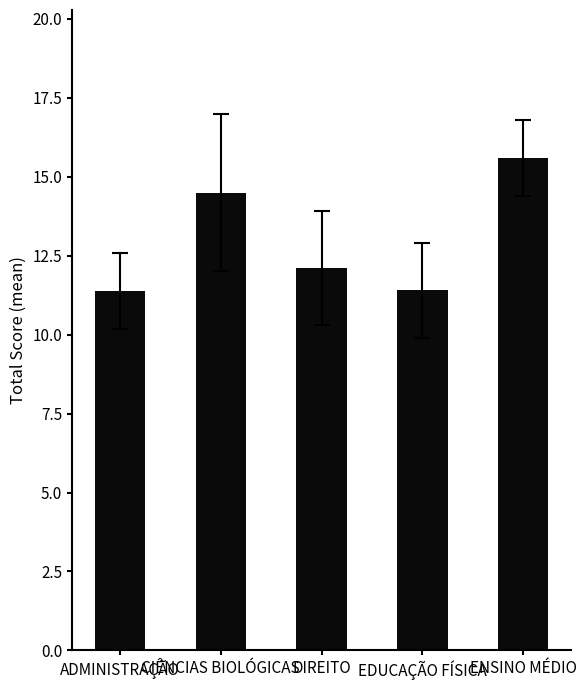

The value at EDUCAÇÃO FÍSICA is 11.4. True or false?

True